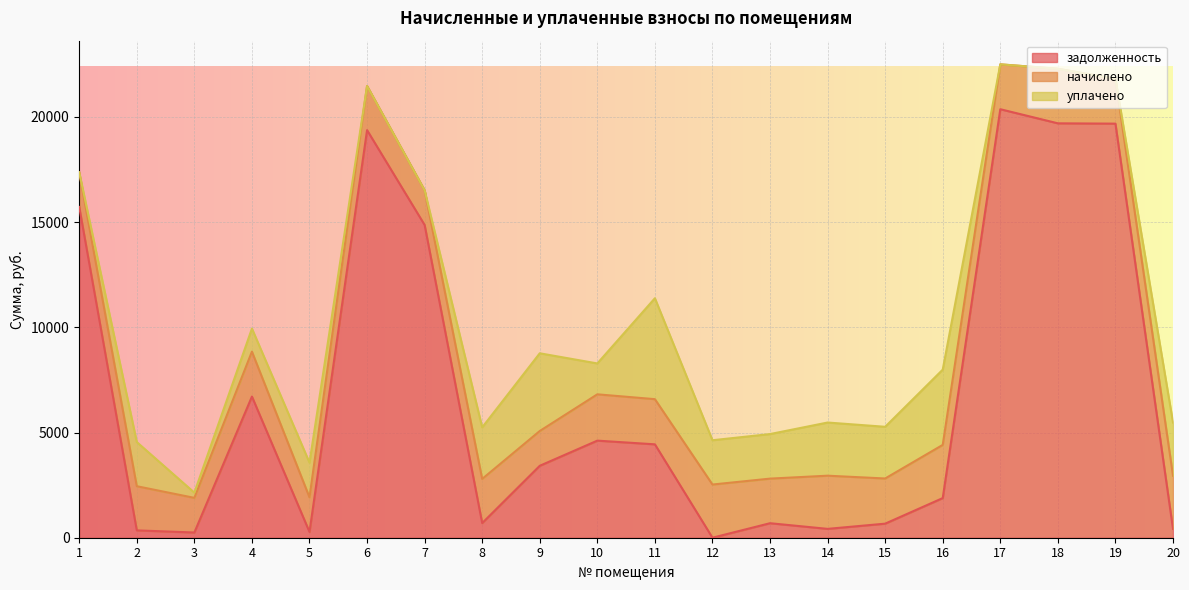

What are all the series names shown in the legend?

задолженность, начислено, уплачено